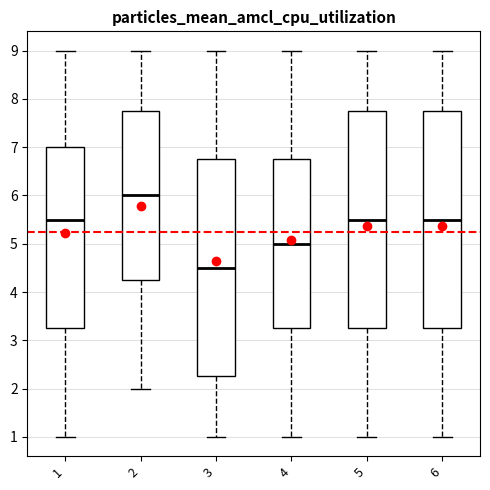

Reading left to right, read every box against the y-axis: the position of its median line, the range the box covers, and the ends of its whiskers. The values are not printed on the chart, so give them approximately, as read against the axis.

1: median 5.5, box 3.3 to 7.0, whiskers 1.0 to 9.0
2: median 6.0, box 4.3 to 7.8, whiskers 2.0 to 9.0
3: median 4.5, box 2.3 to 6.8, whiskers 1.0 to 9.0
4: median 5.0, box 3.3 to 6.8, whiskers 1.0 to 9.0
5: median 5.5, box 3.3 to 7.8, whiskers 1.0 to 9.0
6: median 5.5, box 3.3 to 7.8, whiskers 1.0 to 9.0